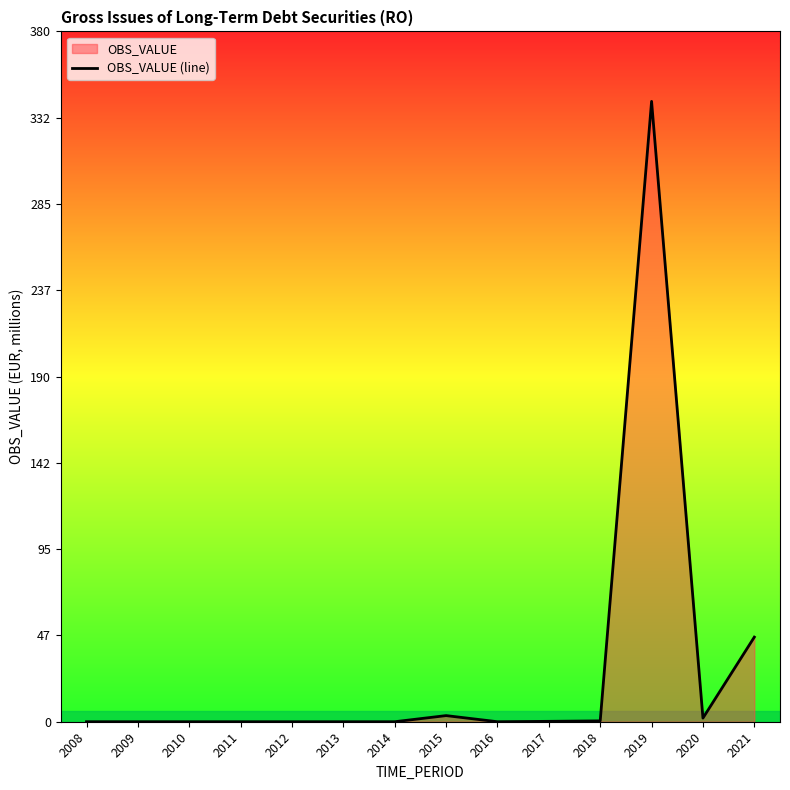

True or false: the data has more than 0 interior local peaks.

True